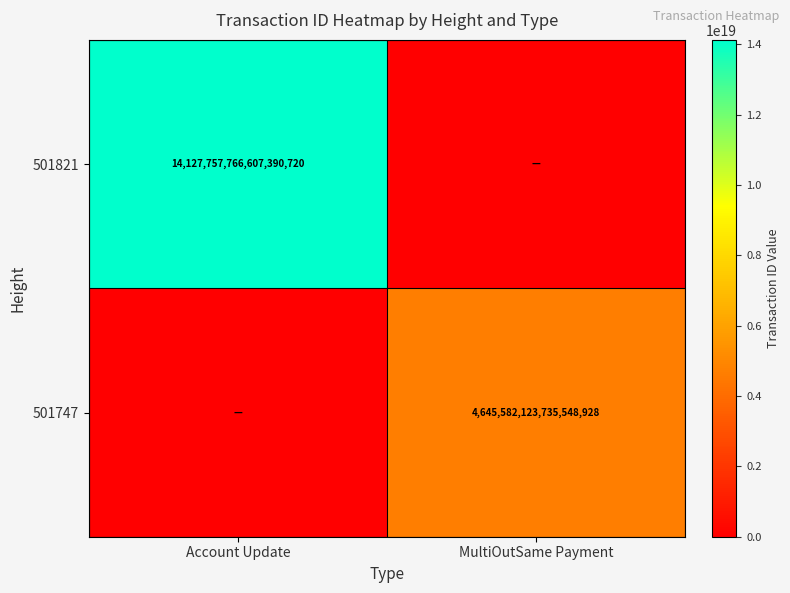

Is the value of 501821 at Account Update greater than the value of 501747 at MultiOutSame Payment?

Yes